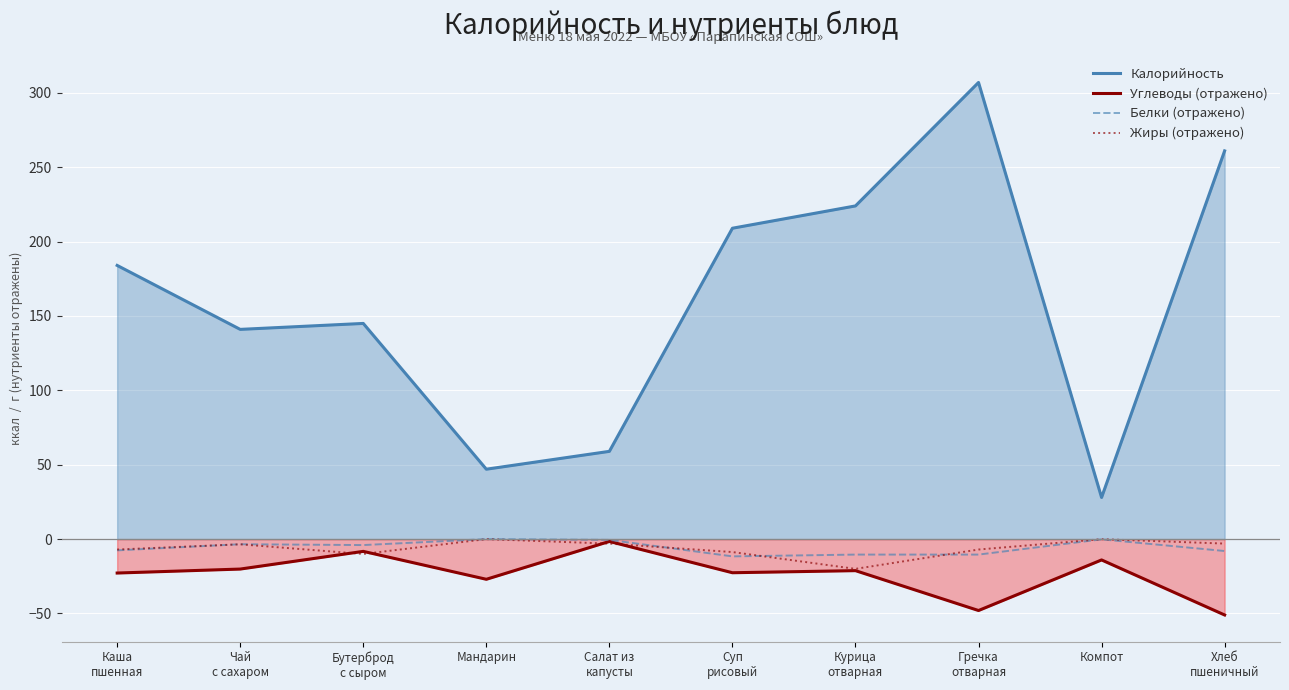

Reading right to left, what are all the values shown in this chart?

Калорийность: 261.0	28.0	307.0	224.0	209.0	59.0	47.0	145.0	141.0	184.0
Углеводы (отражено): -51.0	-14.0	-48.0	-21.2	-22.6	-1.6	-27.0	-8.2	-20.1	-22.8
Белки (отражено): -8.0	-0.1	-10.4	-10.4	-11.6	-0.5	-0.0	-4.0	-3.4	-7.6
Жиры (отражено): -3.0	-0.0	-7.0	-20.0	-8.7	-3.0	-0.0	-10.0	-3.5	-7.0